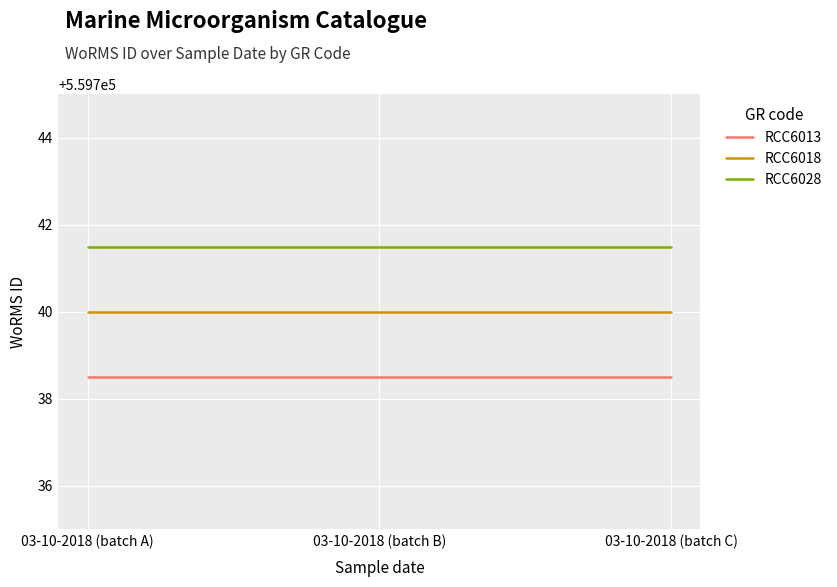

Reading right to left, extract all data points from this chart.

RCC6013: 03-10-2018 (batch C)=559738.5	03-10-2018 (batch B)=559738.5	03-10-2018 (batch A)=559738.5
RCC6018: 03-10-2018 (batch C)=559740.0	03-10-2018 (batch B)=559740.0	03-10-2018 (batch A)=559740.0
RCC6028: 03-10-2018 (batch C)=559741.5	03-10-2018 (batch B)=559741.5	03-10-2018 (batch A)=559741.5